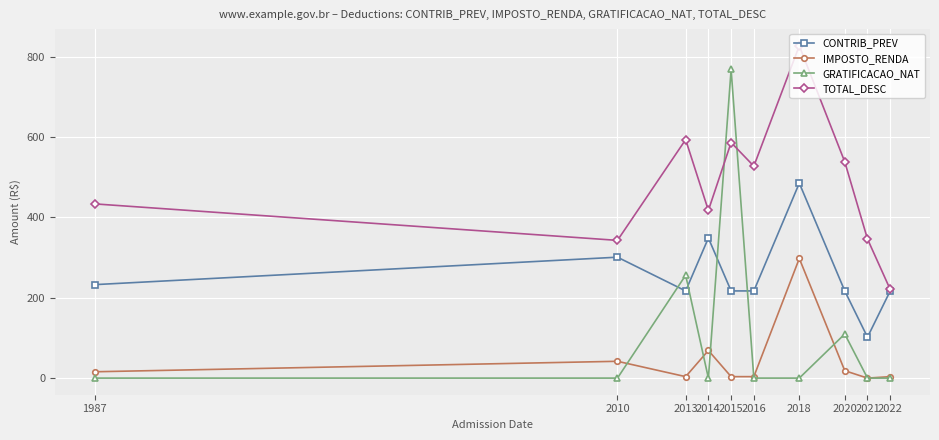

At which category does the chart reach its peak across all series?

2018